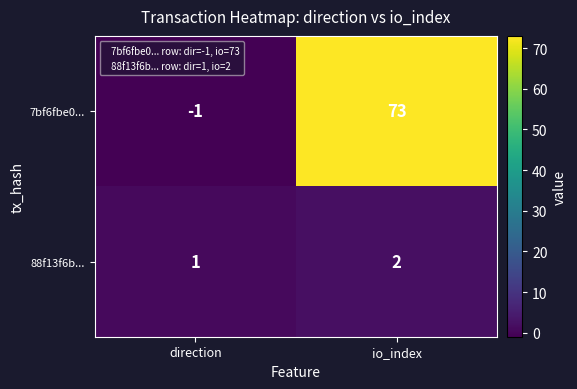

The value of 88f13f6b... at io_index is 2. True or false?

True